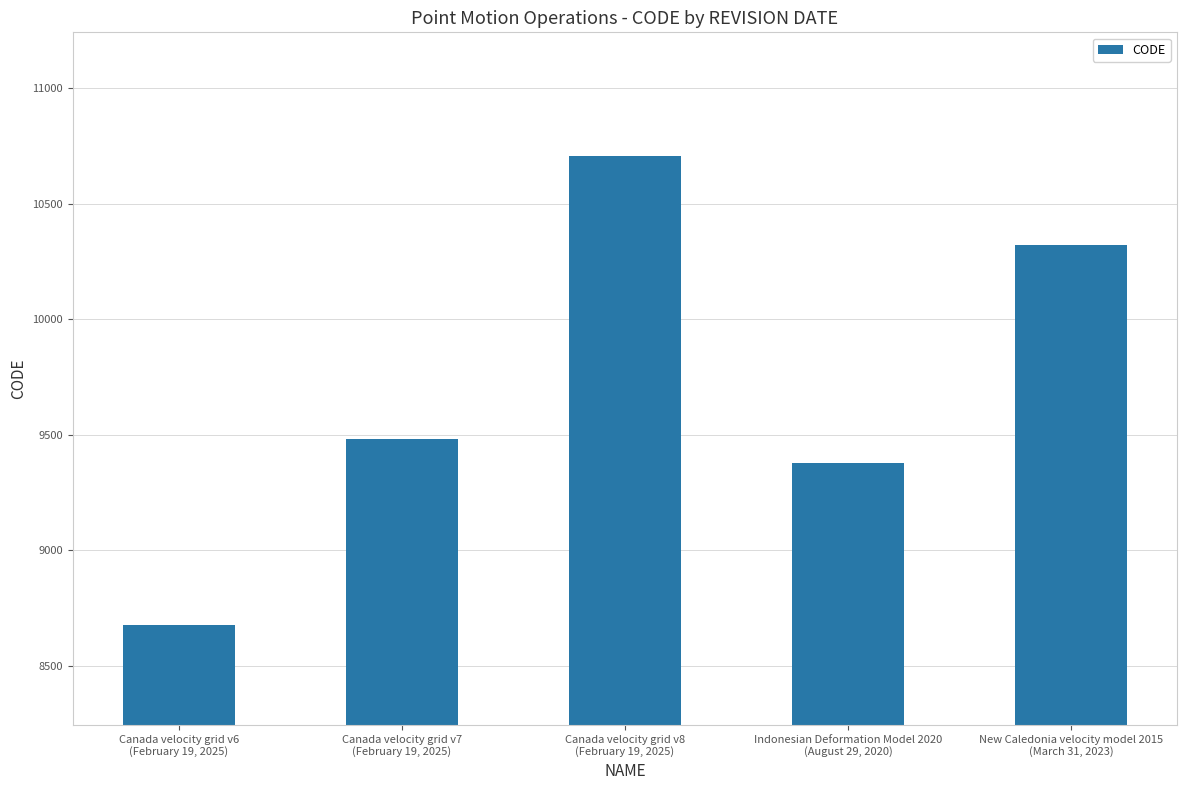

Are the bars grouped side by side (vs. stacked)?

No